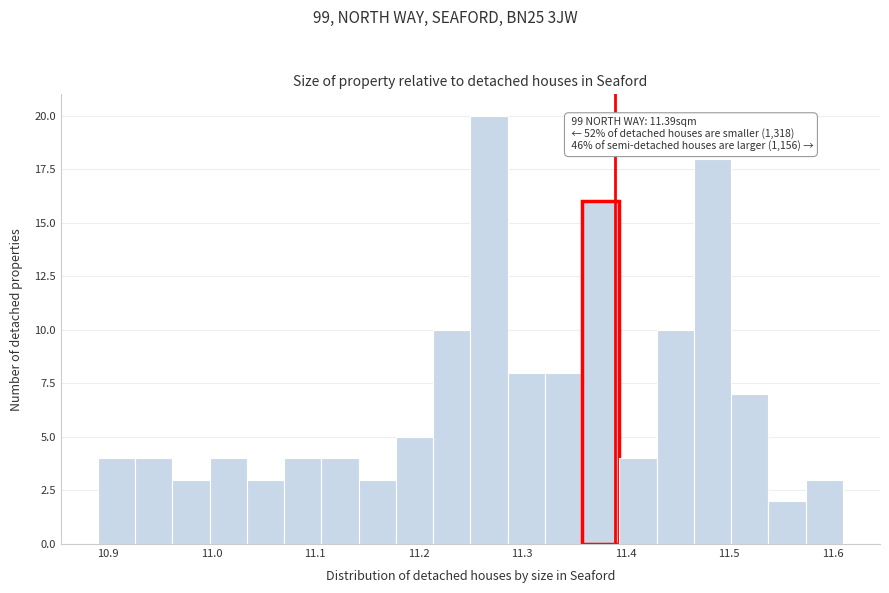

Around what value on the x-axis is the tallest bar? Give the approximate position of its centre, as read against the axis.

11.27